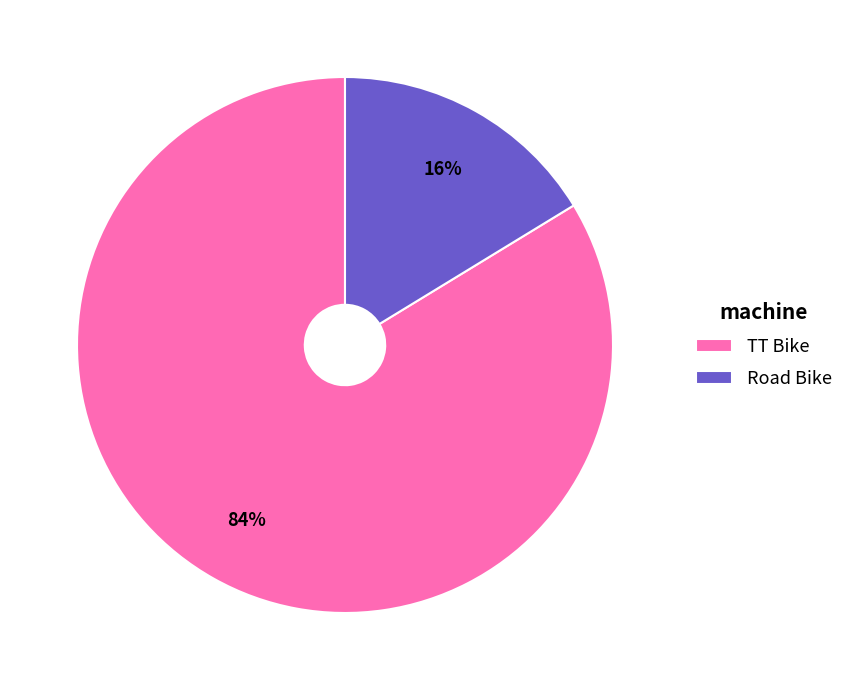

Count the number of slices in the pie.

2